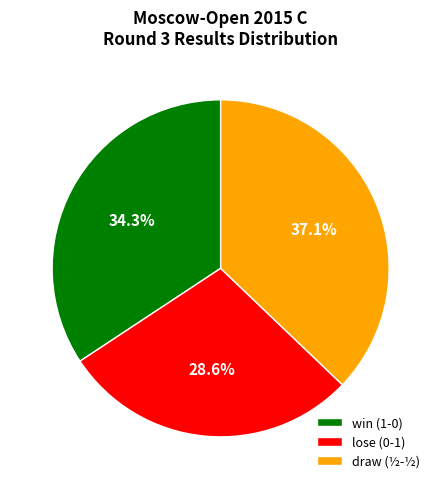

What percentage do lose (0-1) and win (1-0) together represent?

62.9%